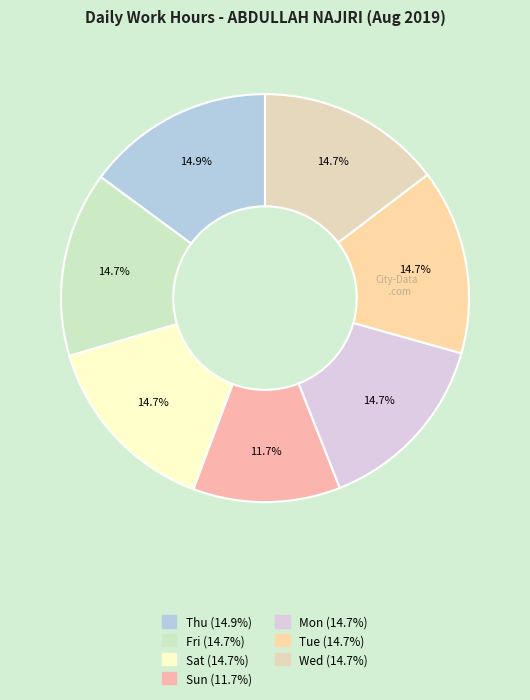

What percentage is NOT represented by Tue?

85.3%